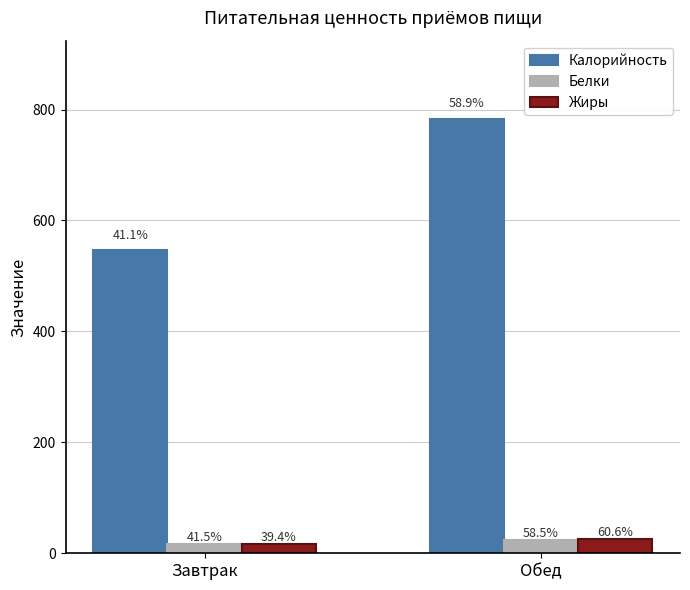

How many bars are there in total?

6